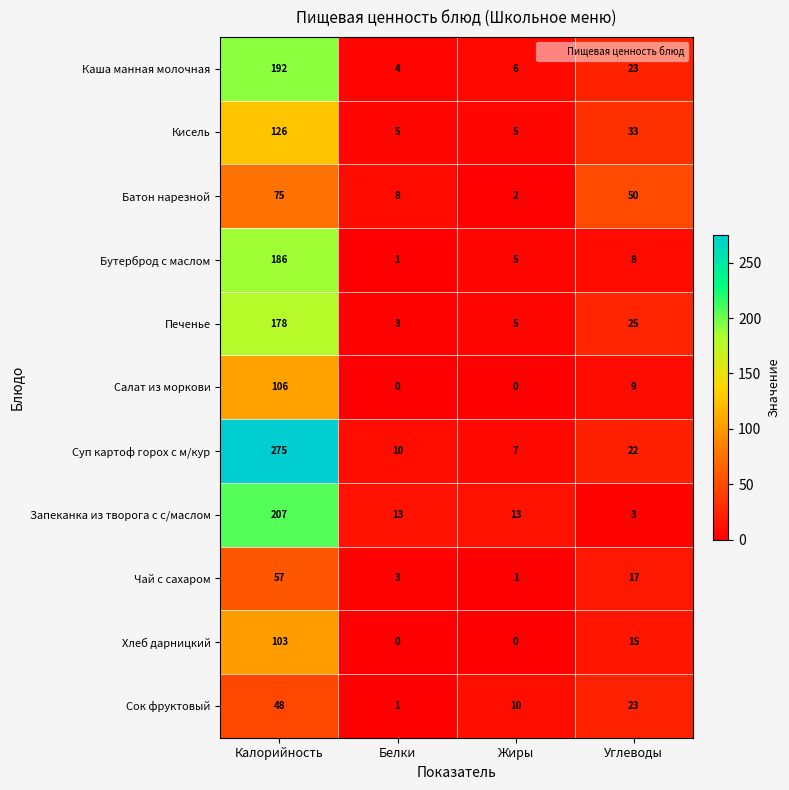

At which category does the chart reach its peak across all series?

Калорийность